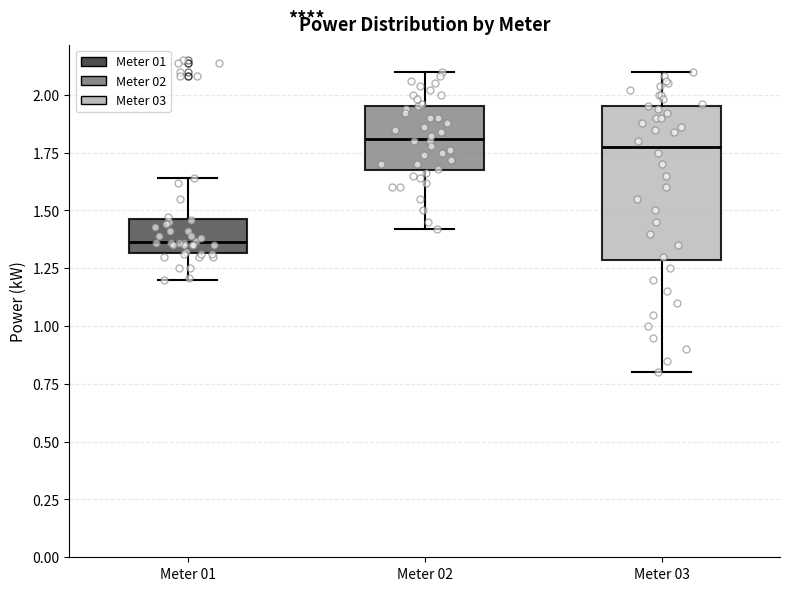

Reading left to right, transcribe this box plot: for each box, give where its median line is, the range the box spans, and where its two whiskers end, as read against the y-axis. The values are not printed on the chart, so give them approximately, as read against the axis.

Meter 01: median 1.35, box 1.30 to 1.45, whiskers 1.20 to 1.65
Meter 02: median 1.80, box 1.70 to 1.95, whiskers 1.40 to 2.10
Meter 03: median 1.80, box 1.30 to 1.95, whiskers 0.80 to 2.10